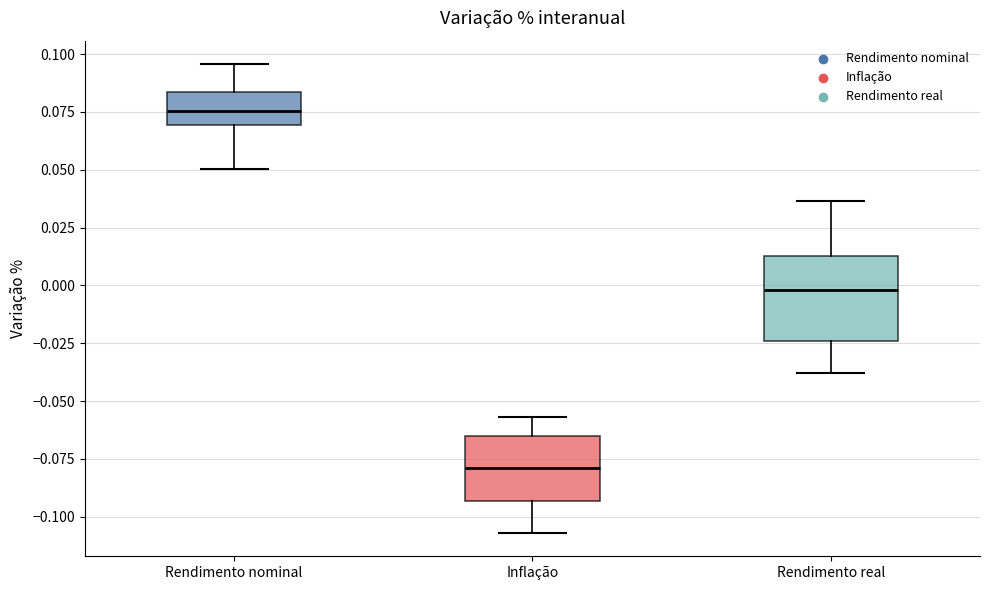

Which box has the highest median line?

Rendimento nominal